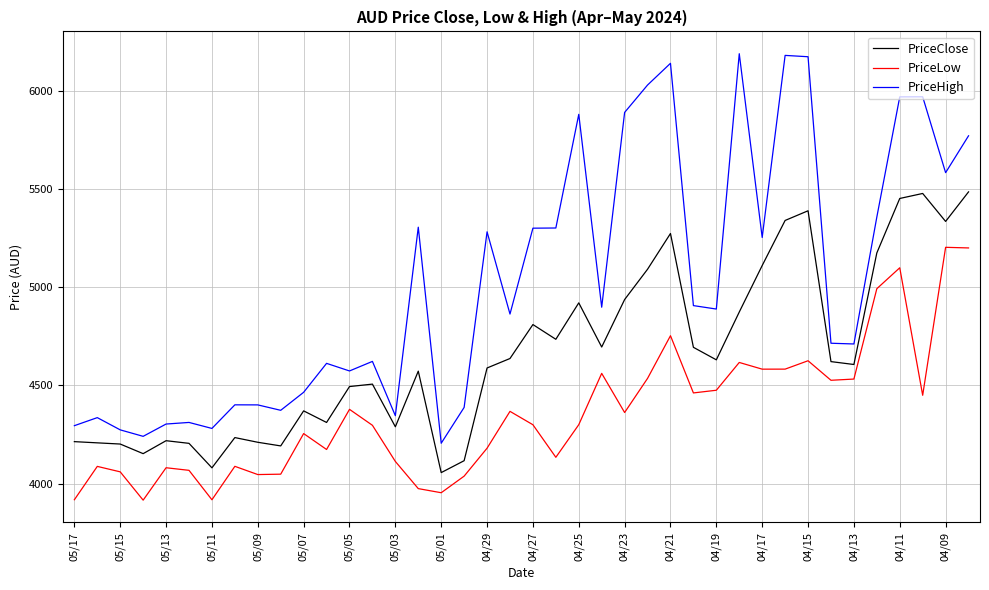

True or false: PriceLow and PriceHigh cross at least once.

False